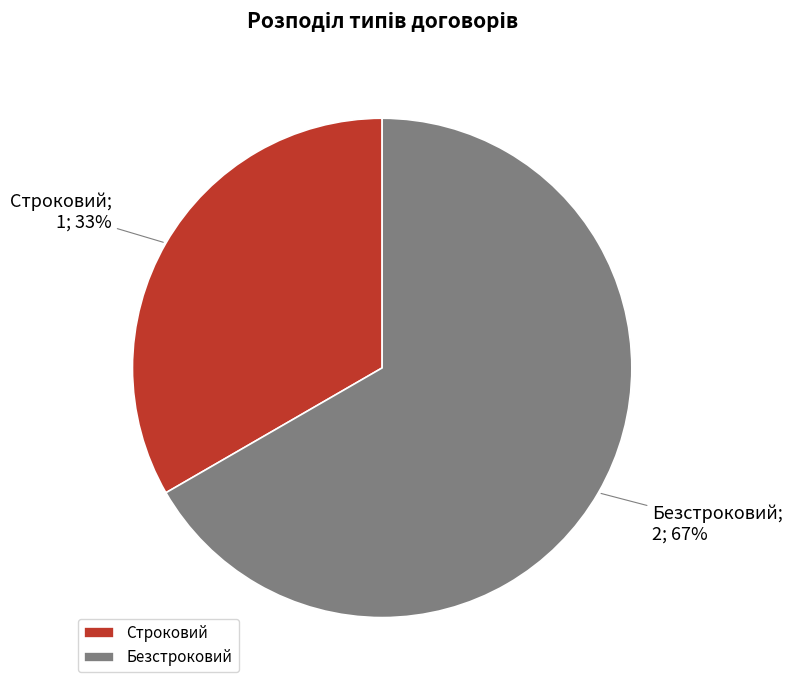

Combined, do Безстроковий and Строковий account for over 50%?

Yes